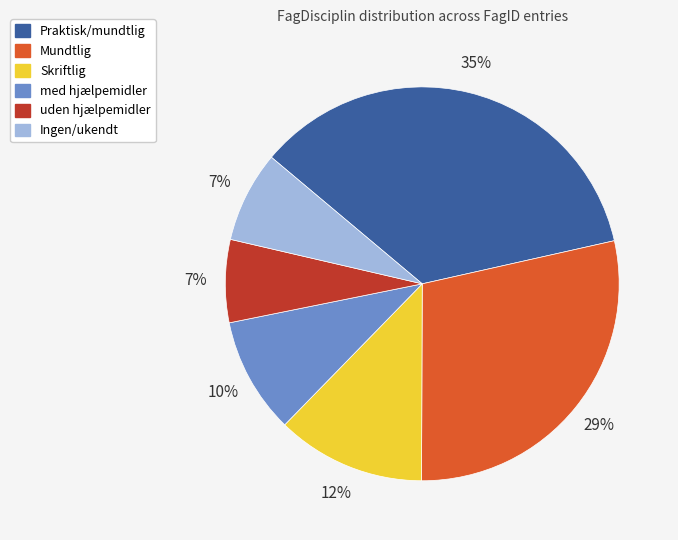

What is the ratio of the value at uden hjælpemidler to the value at med hjælpemidler?

0.7